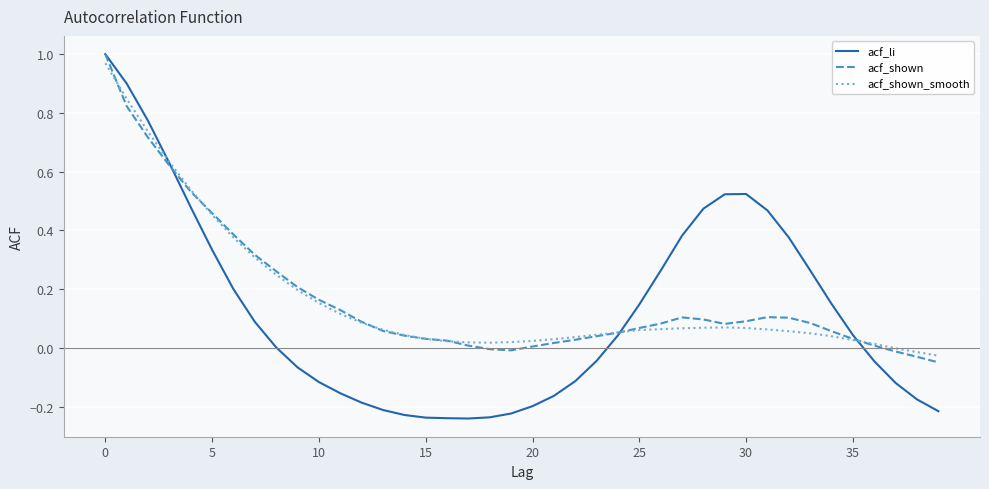

Which series has the largest range (max minus min)?

acf_li